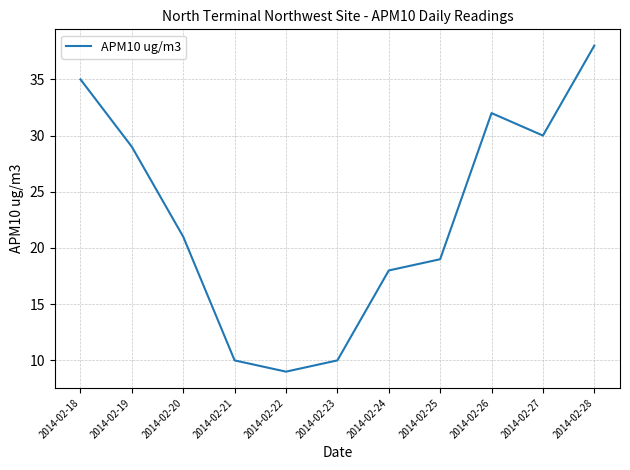

Where does the data first go above 21?

2014-02-18